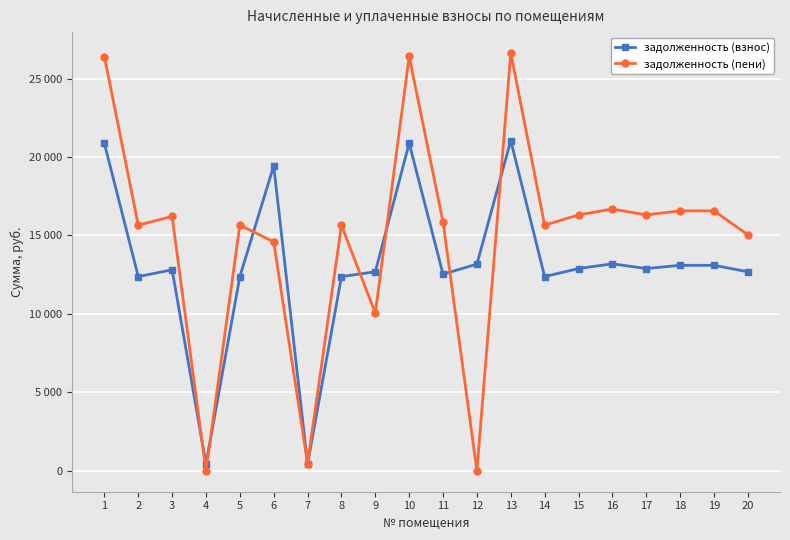

What are all the series names shown in the legend?

задолженность (взнос), задолженность (пени)